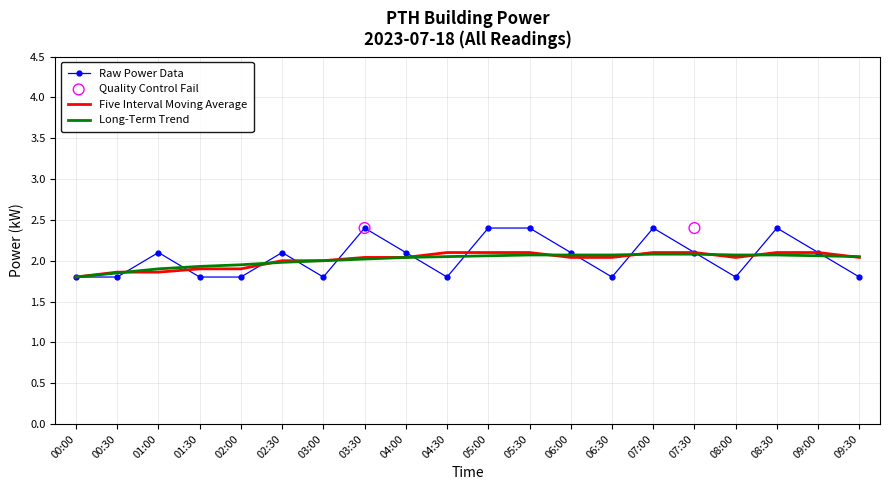

What is the change in value from 00:00 to 06:00?

+0.3